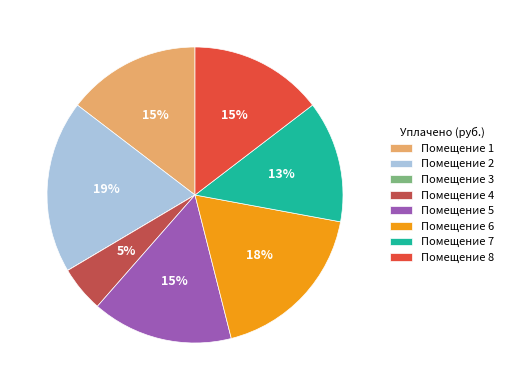

Does Помещение 4 represent more than half of the total?

No